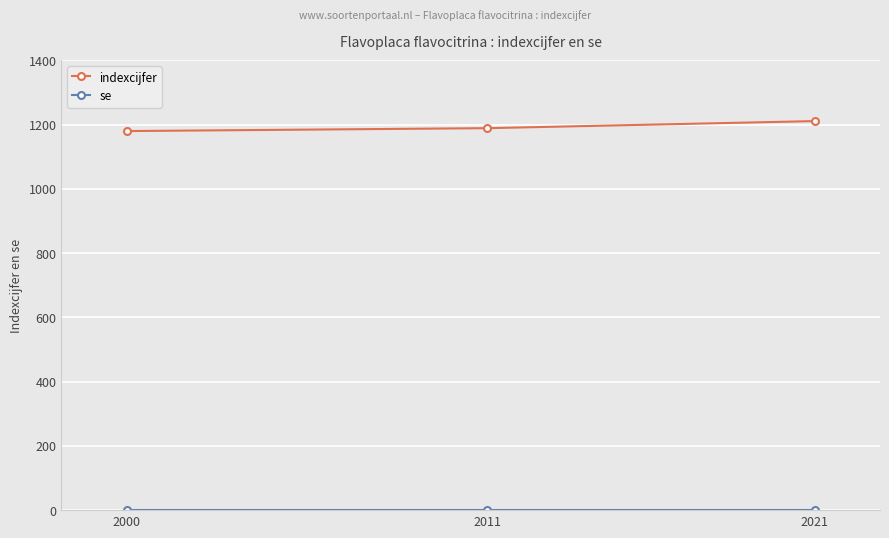

Does the chart display data point markers on the line(s)?

Yes